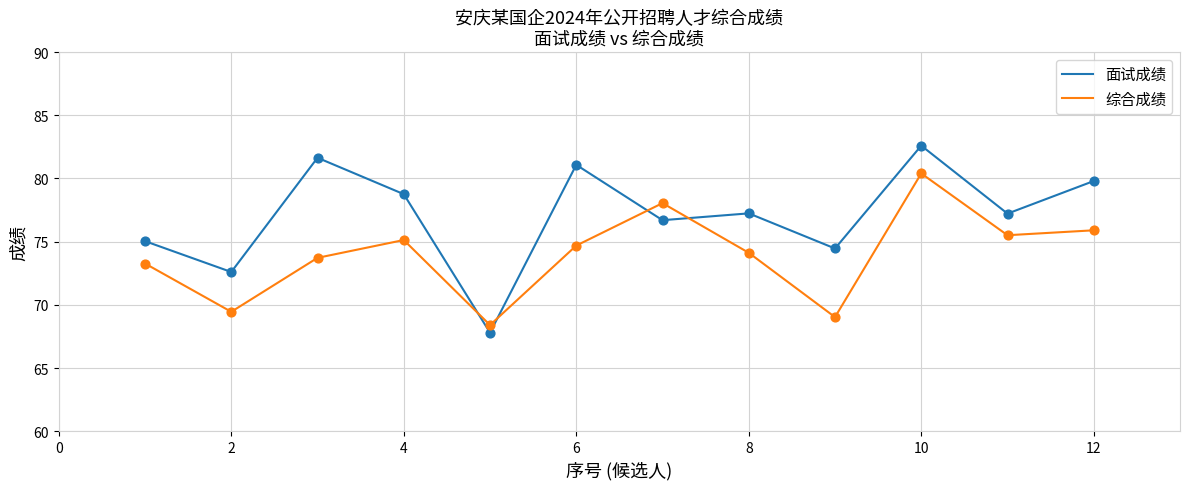

What are all the series names shown in the legend?

面试成绩, 综合成绩